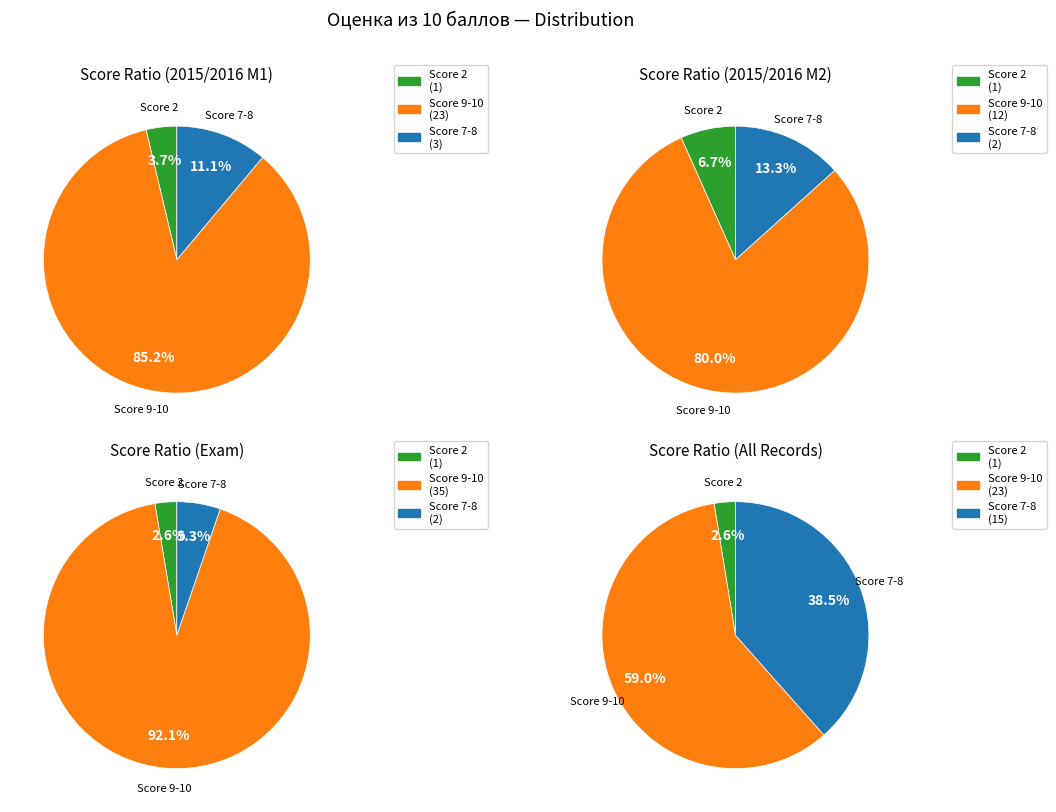

What portion of the pie excludes 7?

97.4%